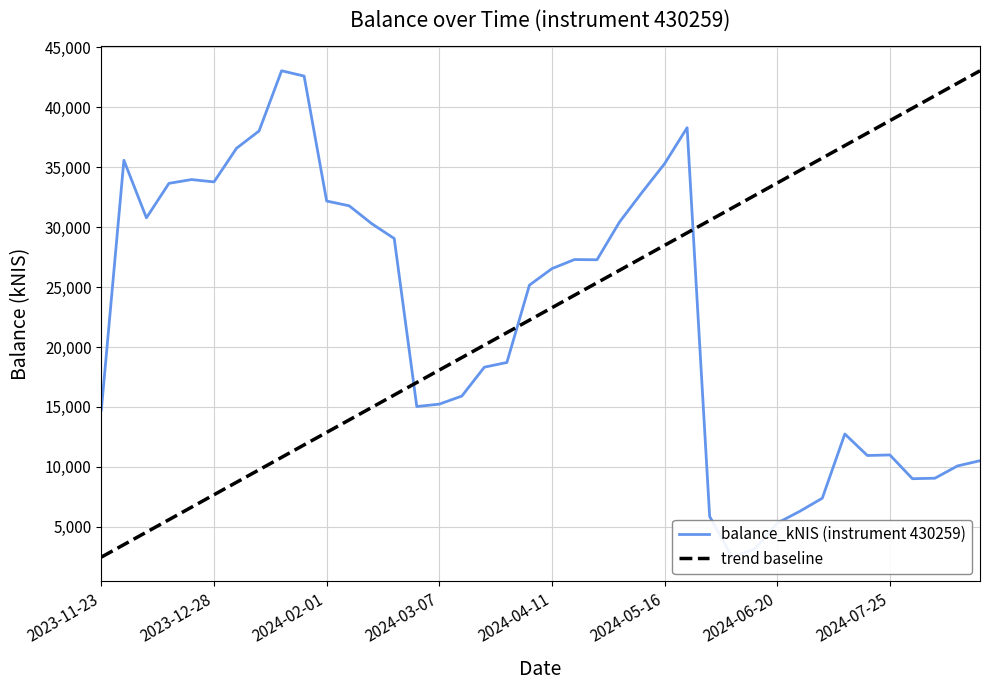

How many points are lower than both their immediate neighbors (excluding endpoints)?

7